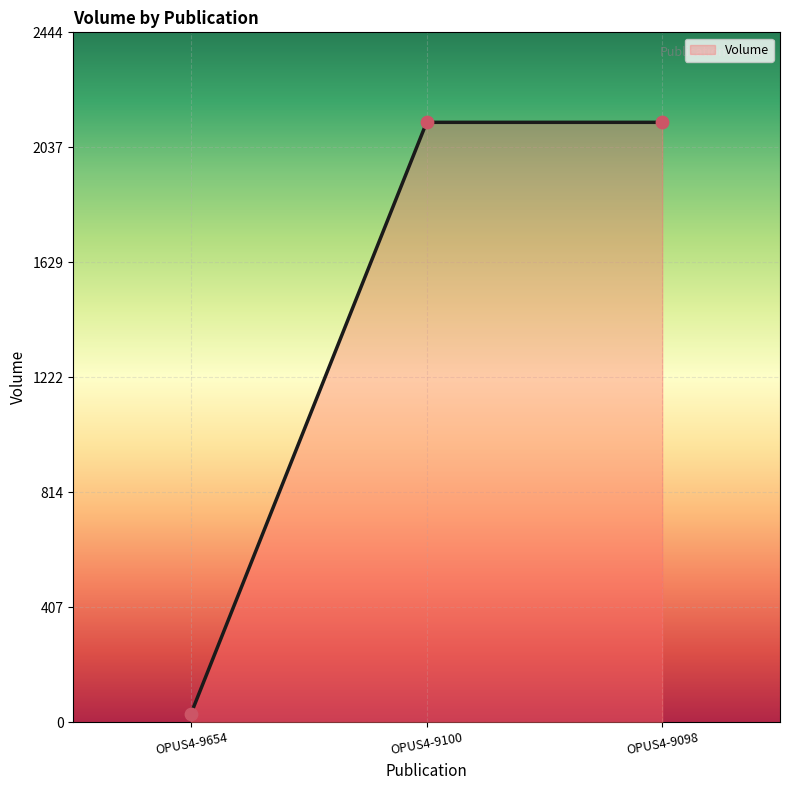

What is the ratio of the value at OPUS4-9098 to the value at OPUS4-9100?

1.0